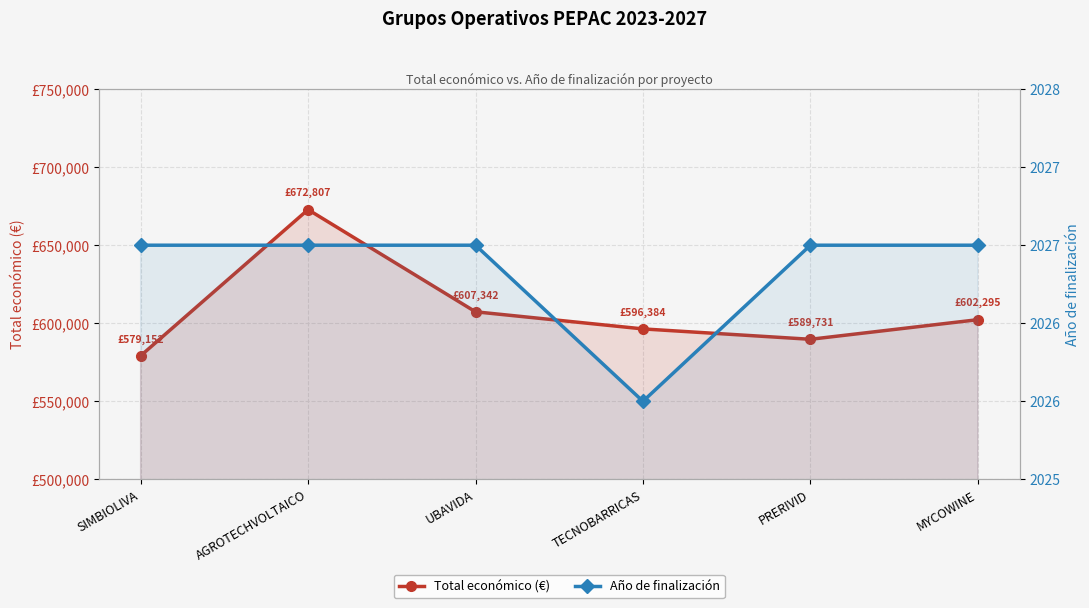

What is the minimum value for Total económico (€)?

579152.0